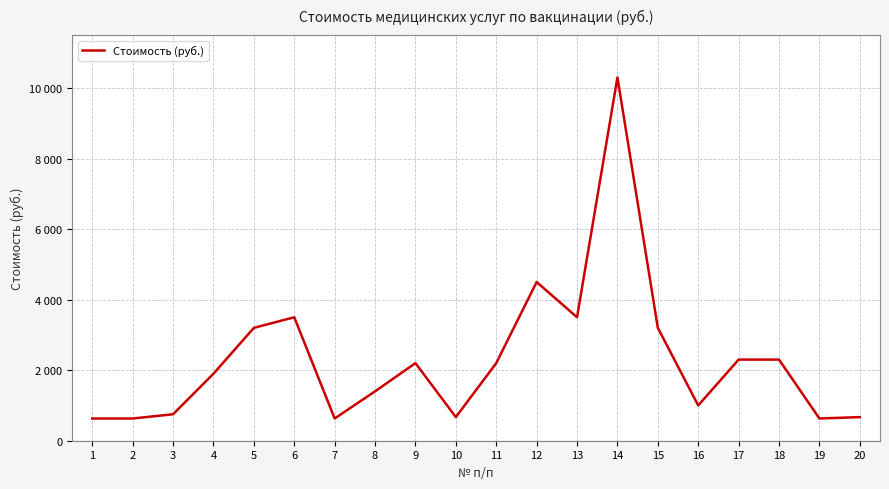

Does the chart display data point markers on the line(s)?

No